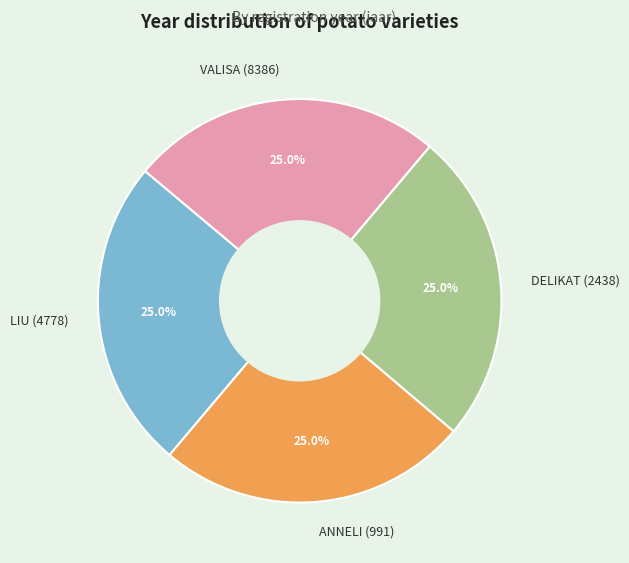

Is it true that LIU (4778) is 25% of the pie?

True